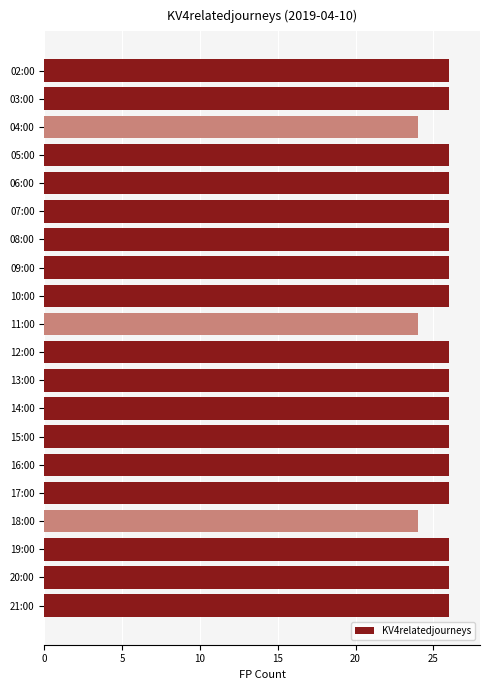

Are the bars horizontal?

Yes